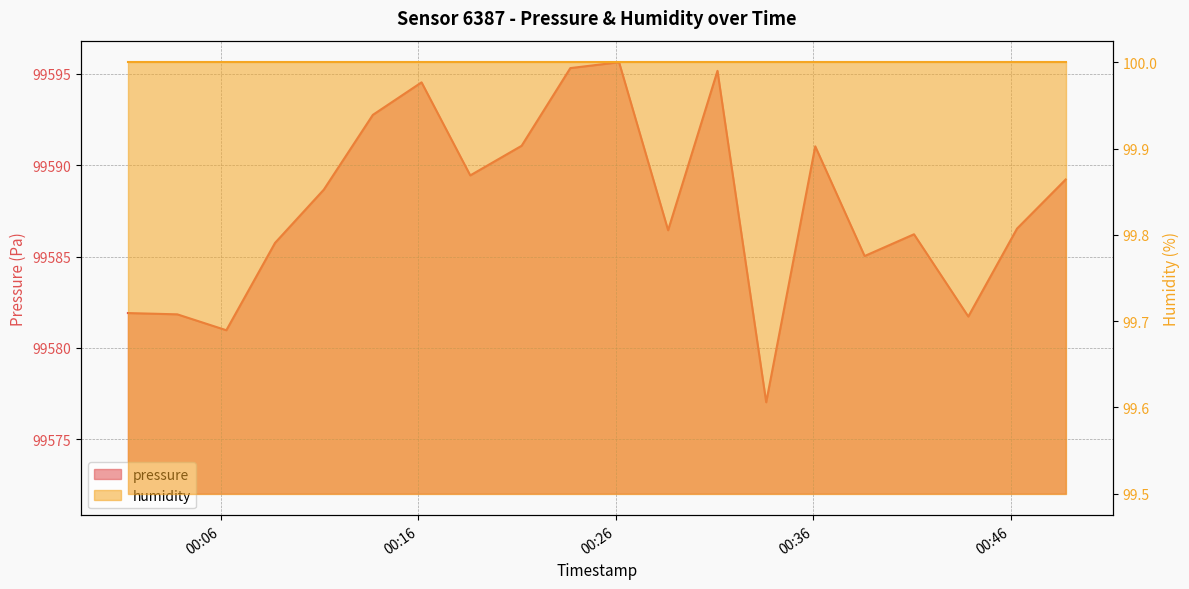

What is the ratio of the value at 2022-12-24T00:21:14 to the value at 2022-12-24T00:38:36?

1.0